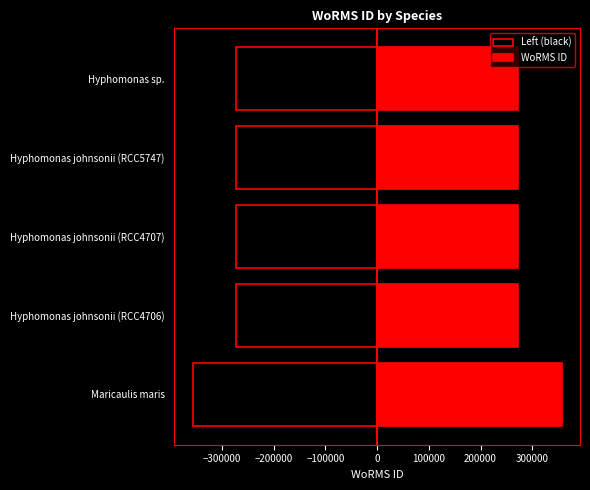

How many data points in WoRMS ID are above 272441?

4